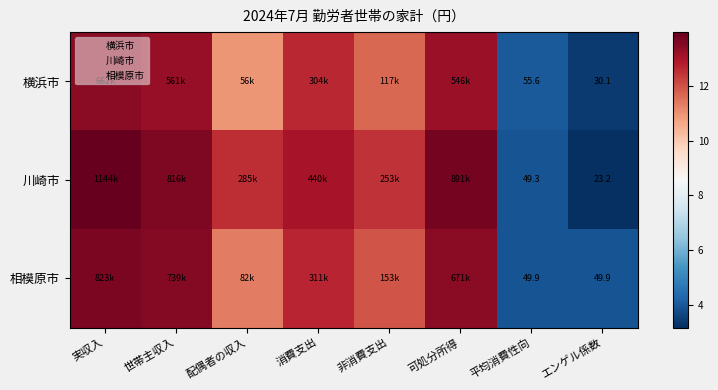

What is the difference between the maximum and minimum values in the 川崎市 series?

10.8